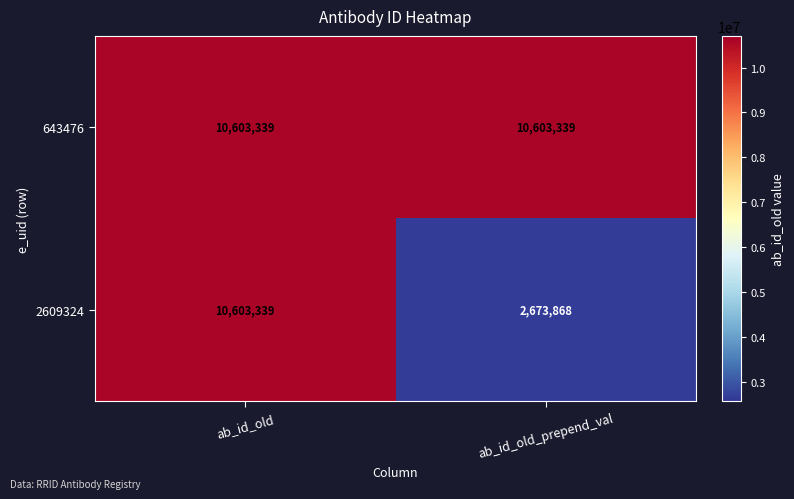

At which category is the sum across all series the highest?

ab_id_old